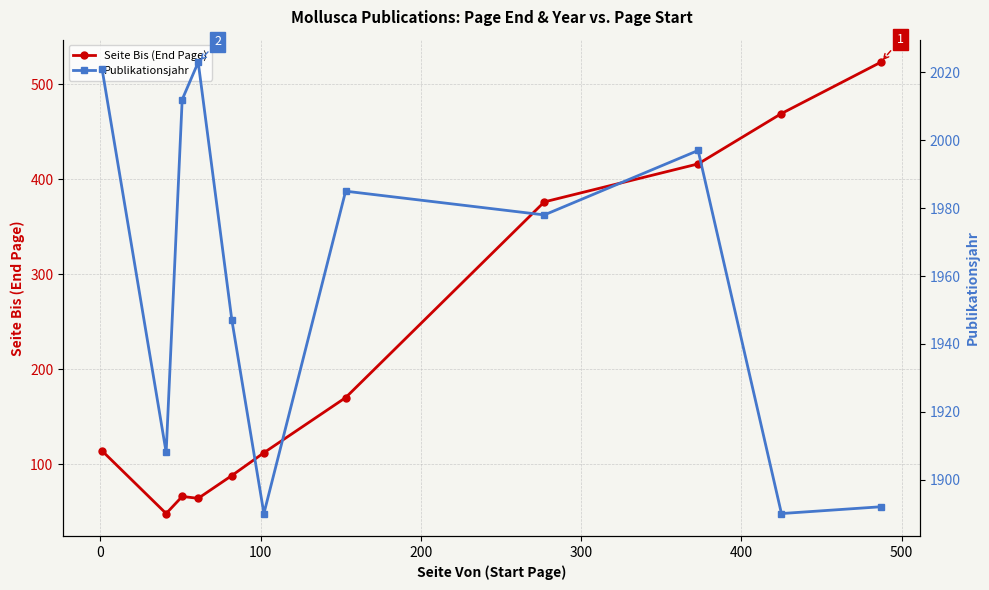

What is the difference between the maximum and minimum values in the Publikationsjahr series?

133